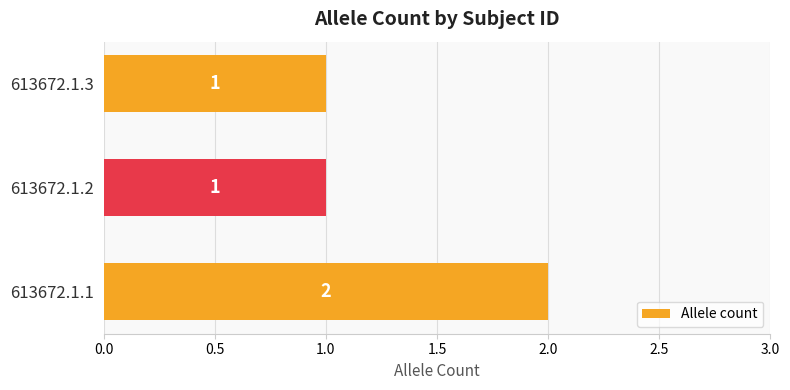

How many bars are there in total?

3